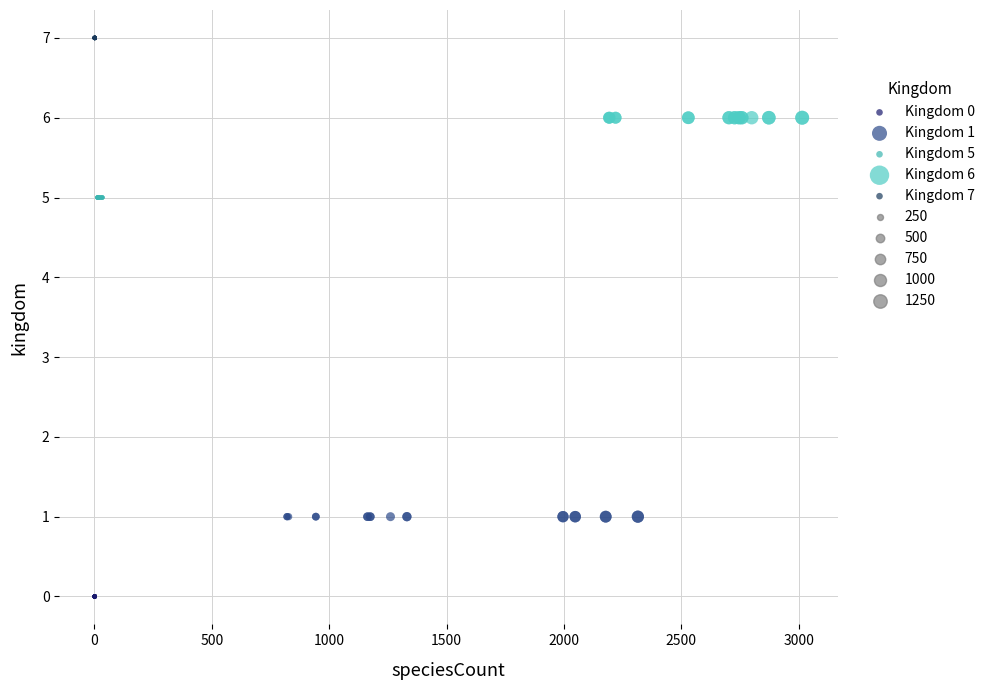

Which series contains the highest Y value?

Kingdom 7